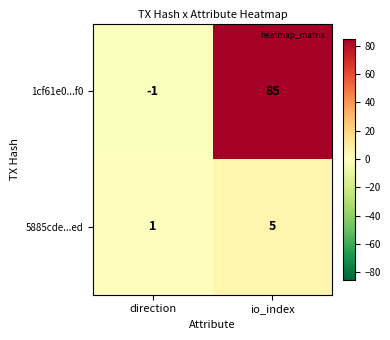

At which label is 5885cde...ed closest to 3?

direction